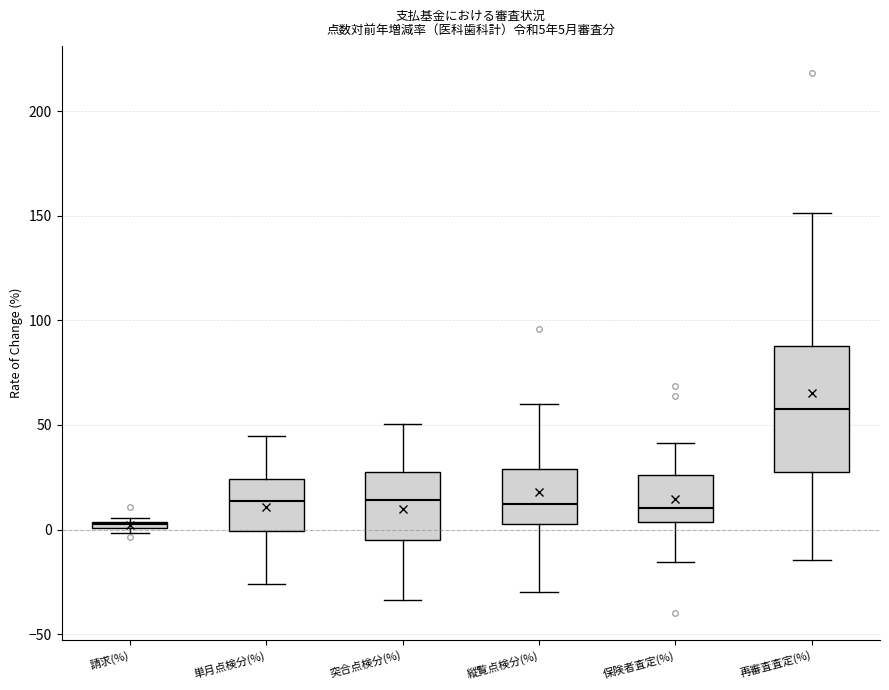

Which box is the tallest, from its lower edge to its upper edge?

再審査査定(%)